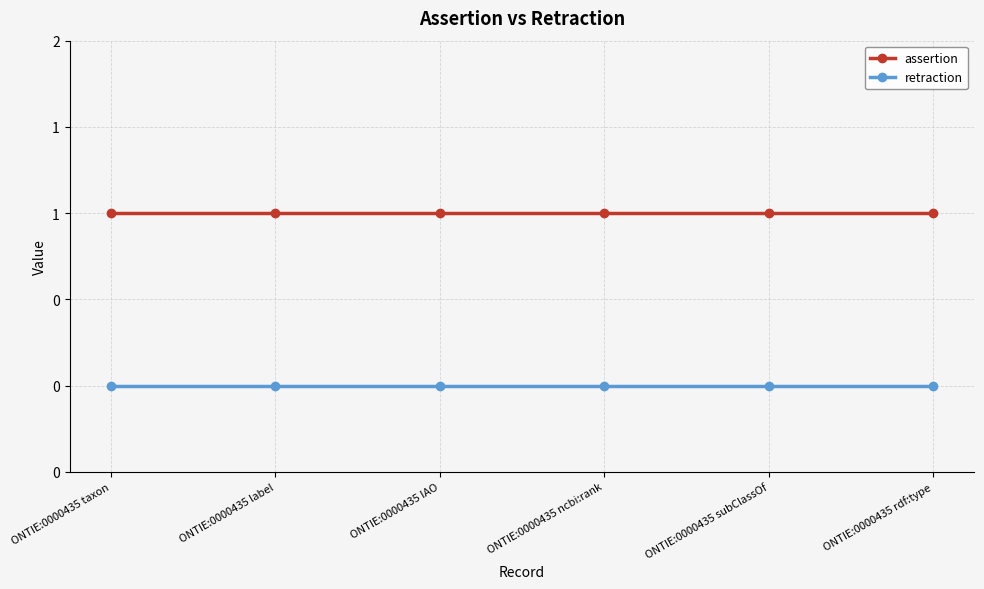

True or false: assertion and retraction cross at least once.

False